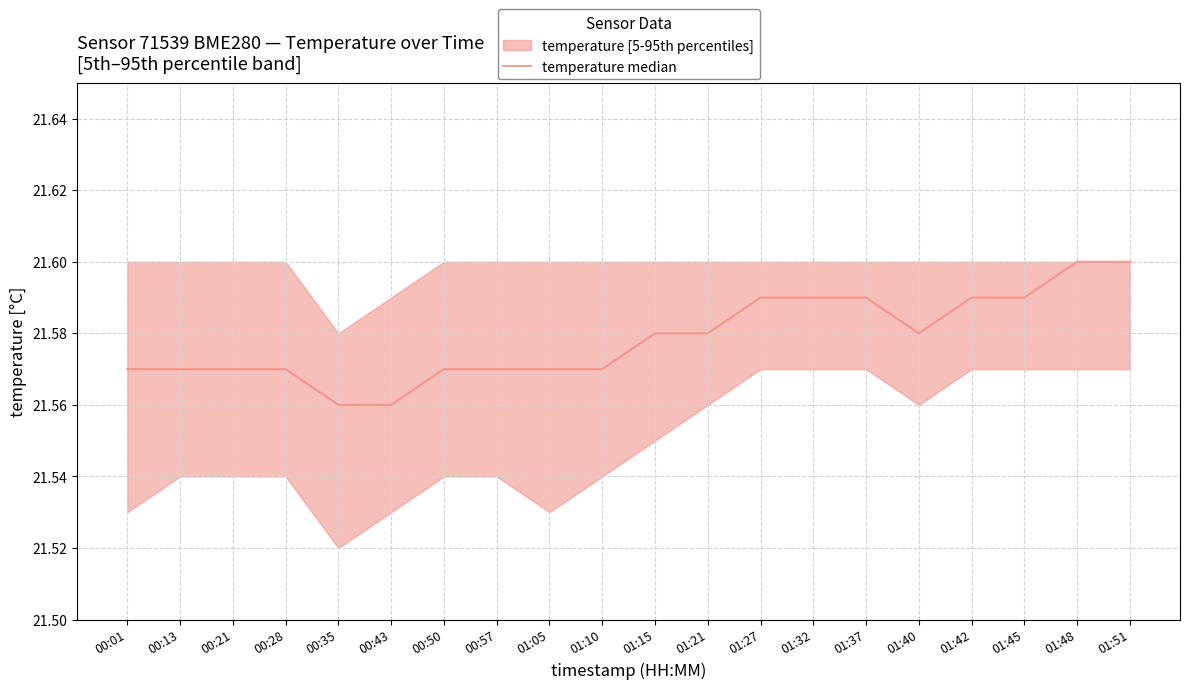

What is the sum of all values?

431.6